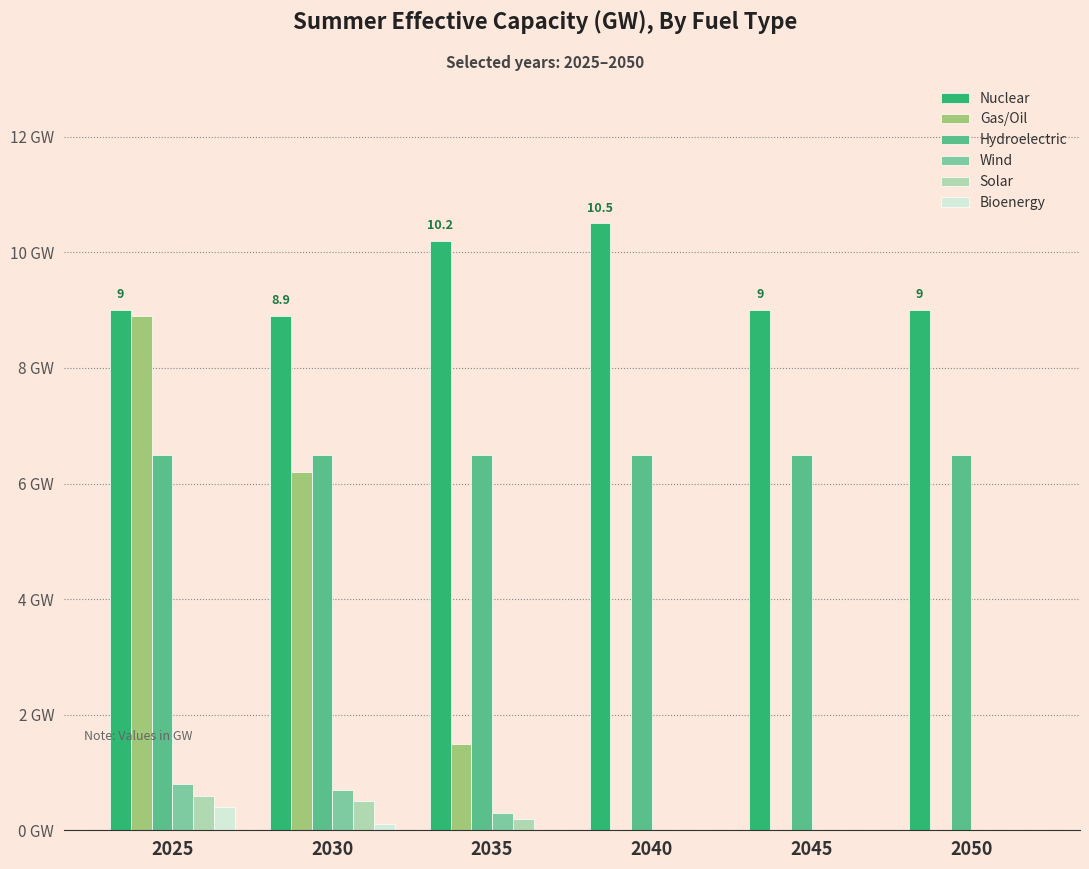

What are all the series names shown in the legend?

Nuclear, Gas/Oil, Hydroelectric, Wind, Solar, Bioenergy